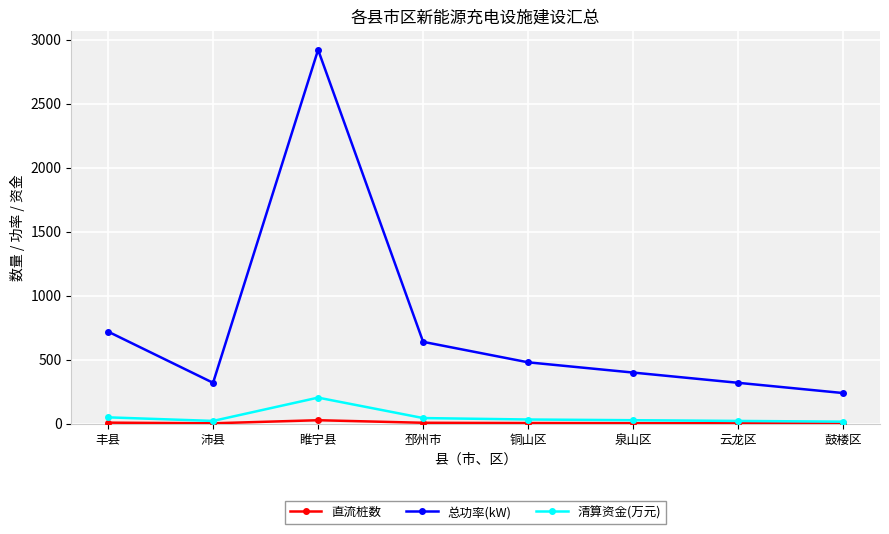

The value of 总功率(kW) at 泉山区 is 400.0. True or false?

True